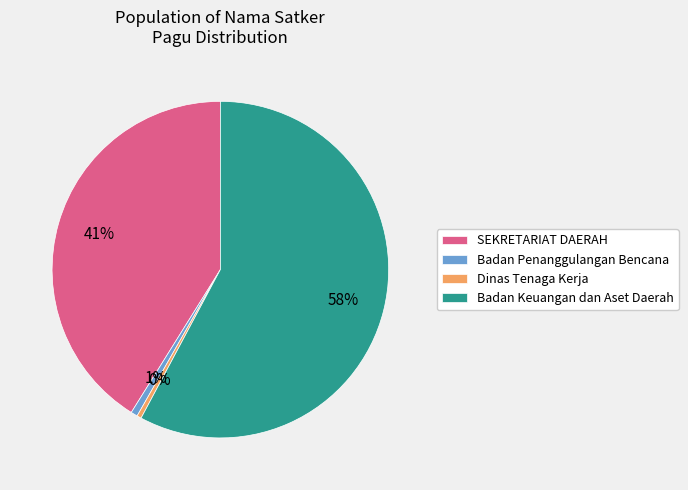

Combined, do Badan Keuangan dan Aset Daerah and Dinas Tenaga Kerja account for over 50%?

Yes